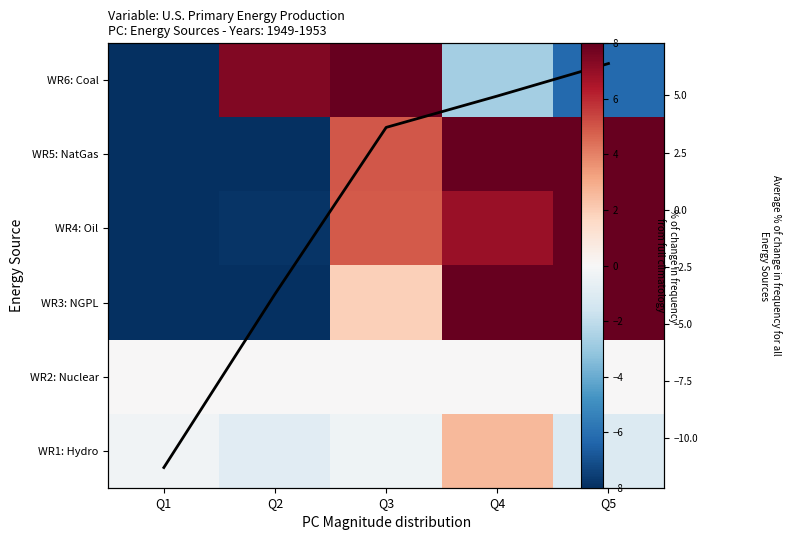

Which has a higher value, Q3 or Q2?

Q3